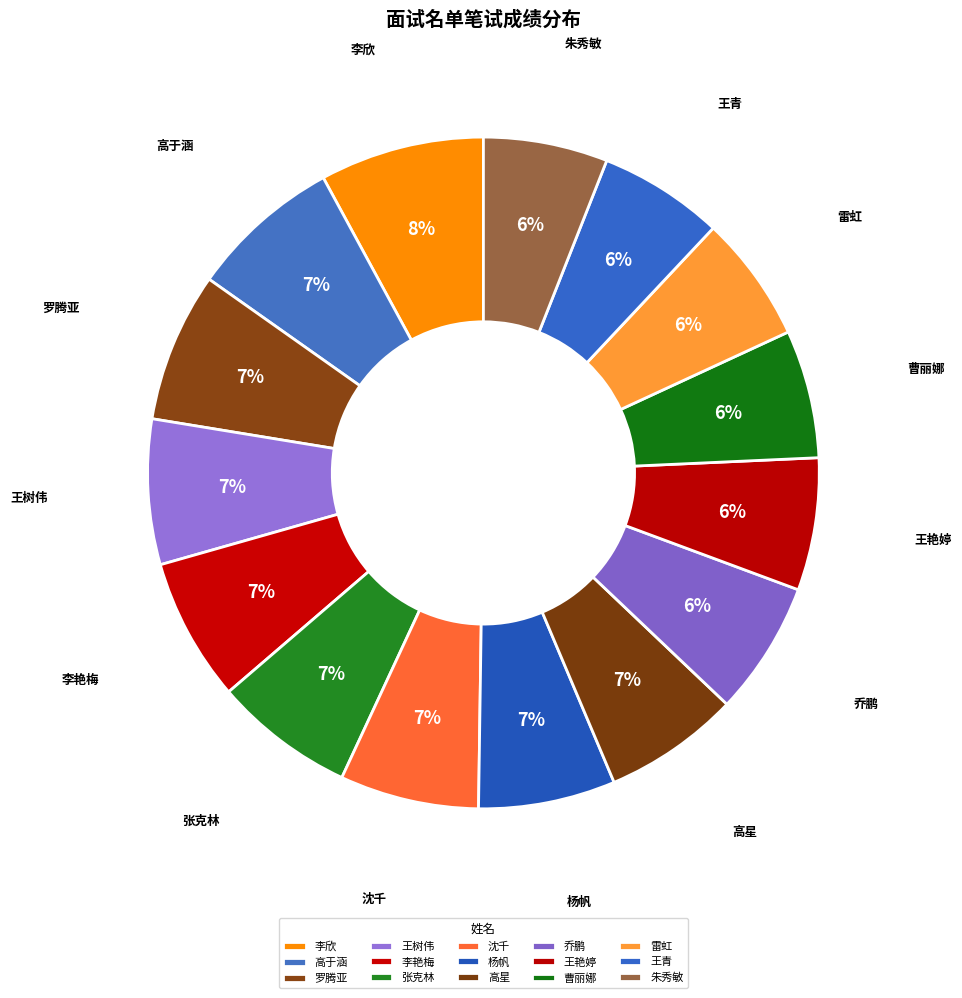

To the nearest percent, what is the average slice percentage?

7%